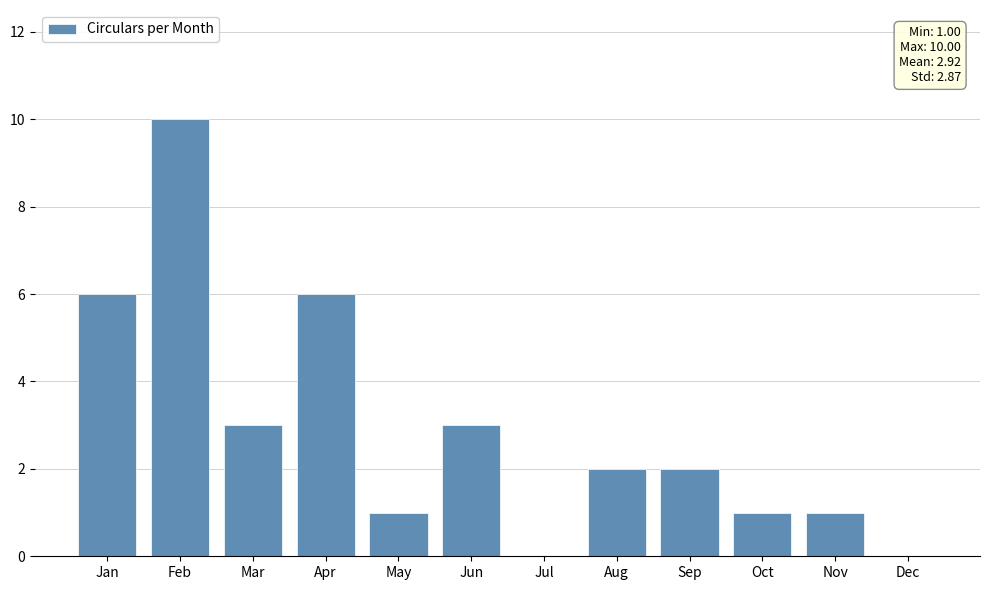

Reading right to left, transcribe all the data shown in this chart.

Dec=0	Nov=1	Oct=1	Sep=2	Aug=2	Jul=0	Jun=3	May=1	Apr=6	Mar=3	Feb=10	Jan=6